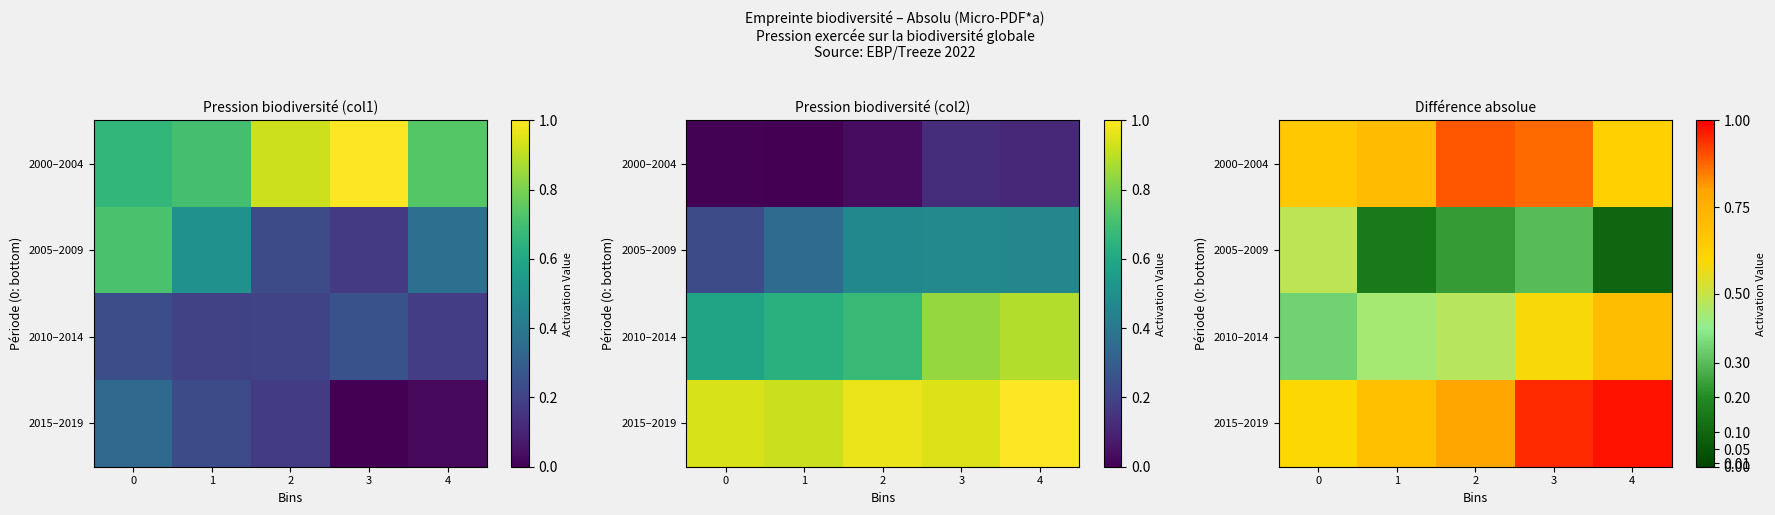

True or false: 2010–2014 has a value of 0.4 at 1.

True